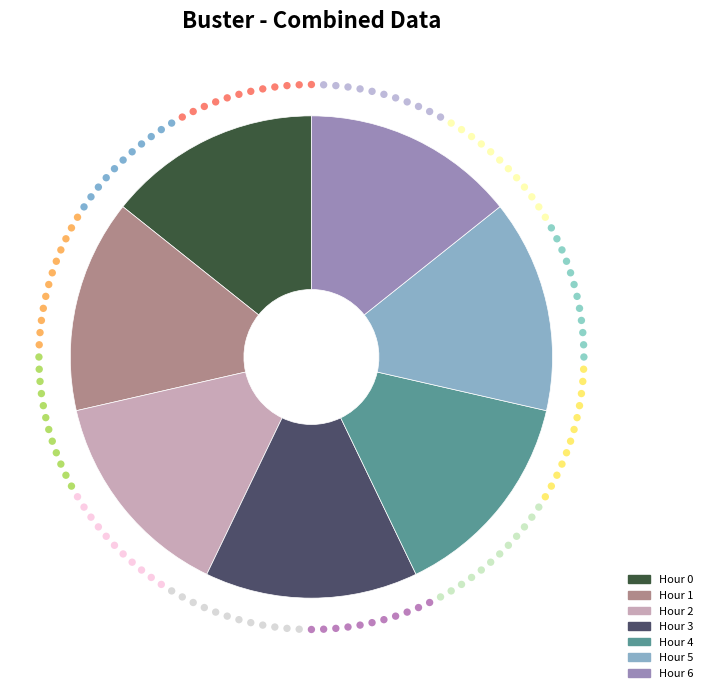

Is there a majority slice in this chart?

No